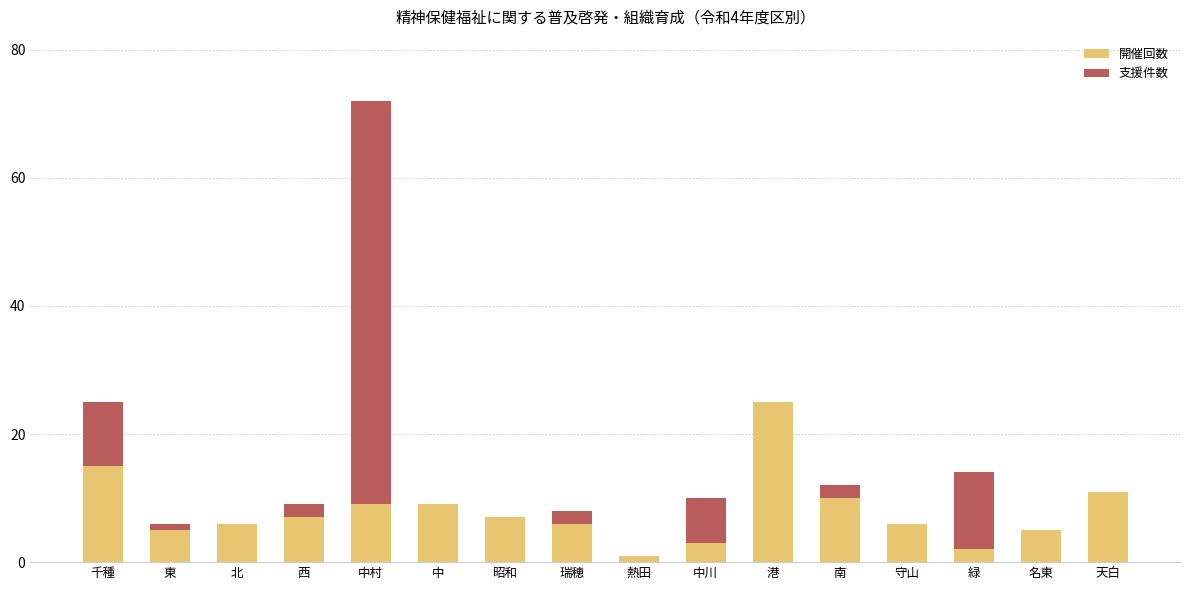

Are the bars grouped side by side (vs. stacked)?

No